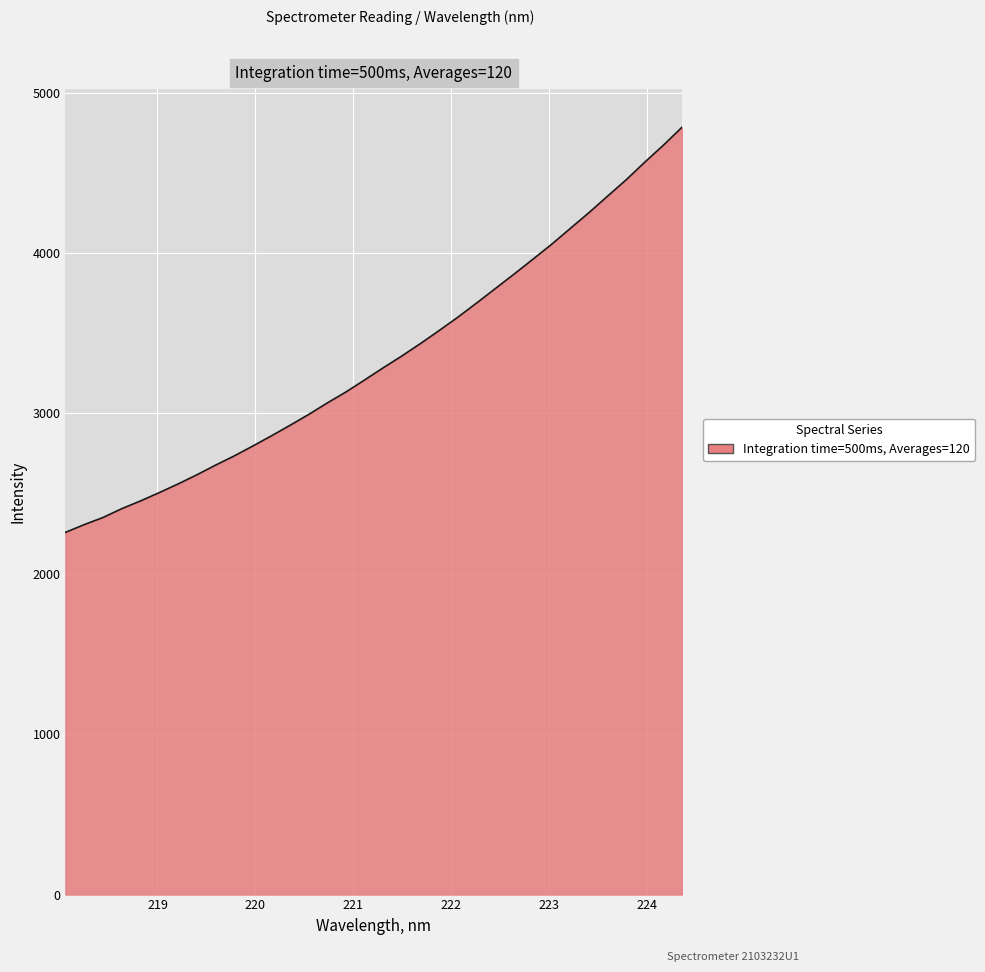

What is the greatest value displayed?

4783.7